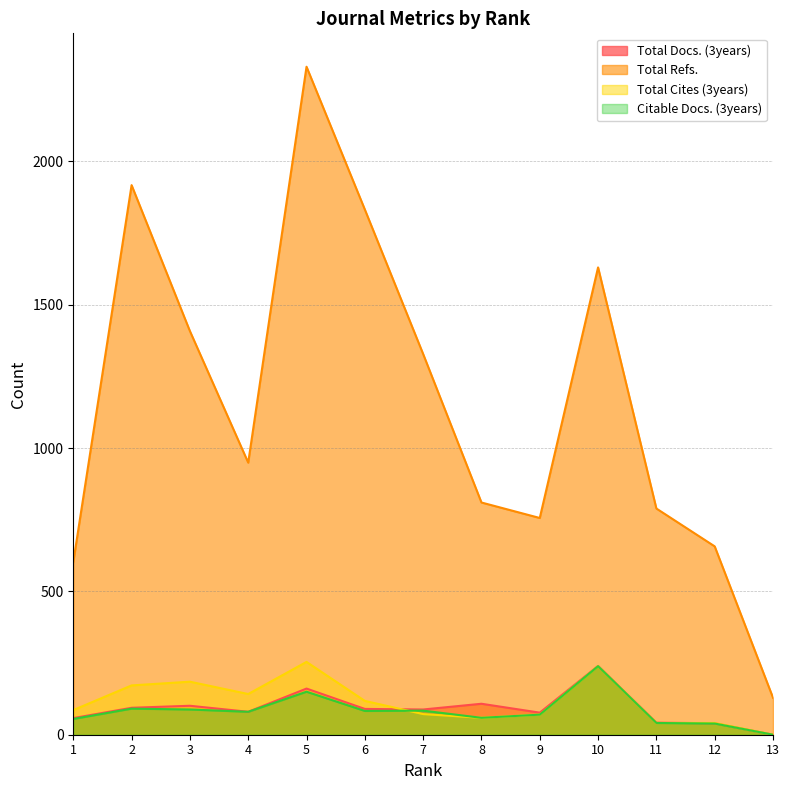

Which category has the lowest value across all series?

13